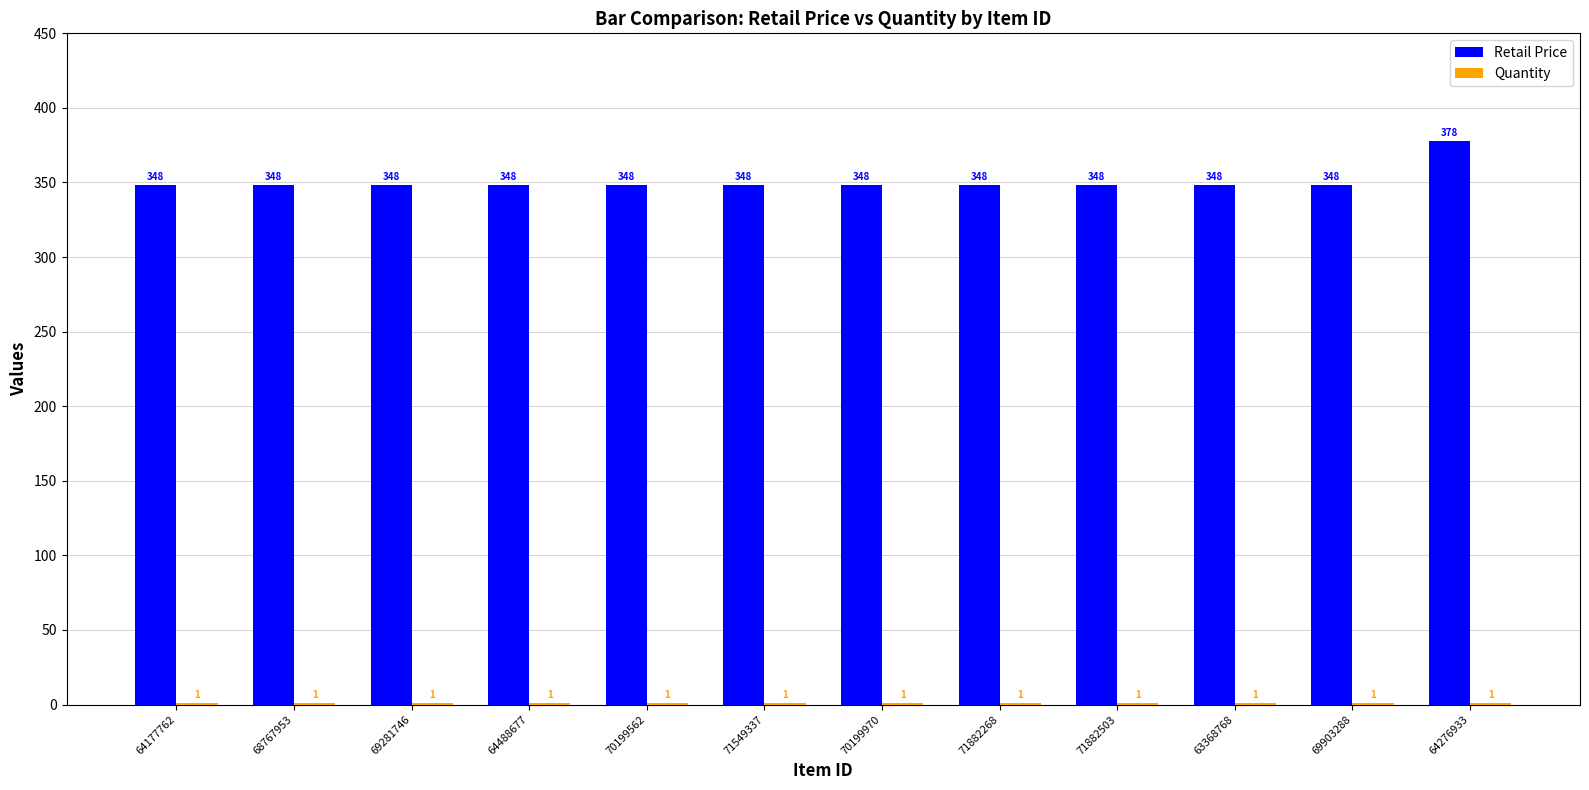

At which label does Retail Price reach its peak?

64276933